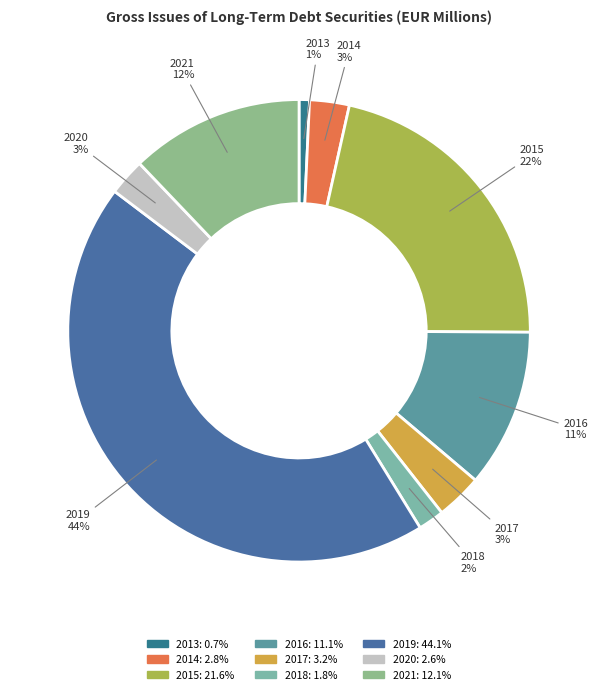

Is the sum of 2018 and 2021 greater than half?

No